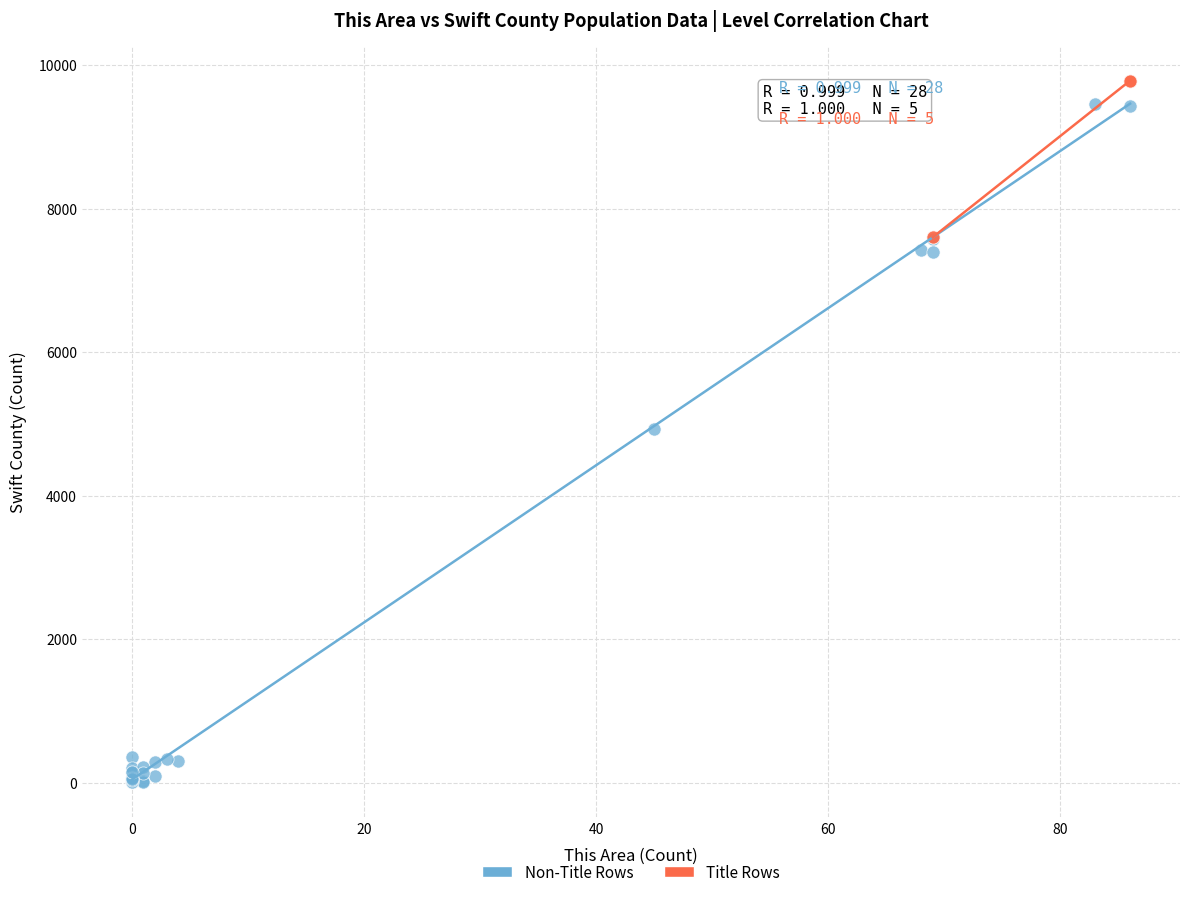

Which series contains the highest Y value?

Title Rows